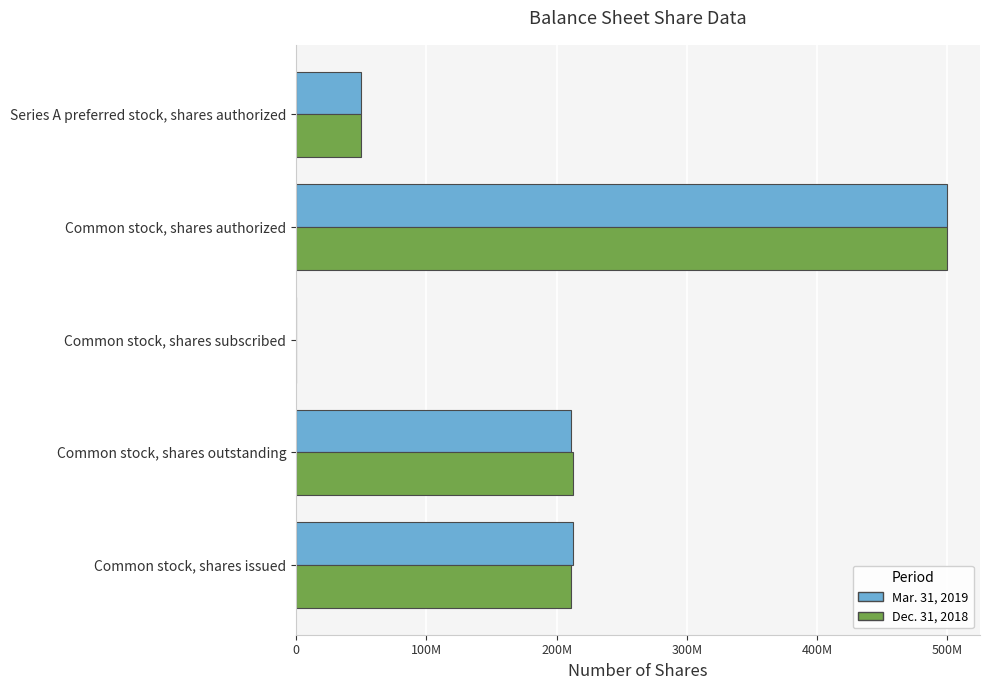

At how many categories does at least one series exceed 175472331?

3